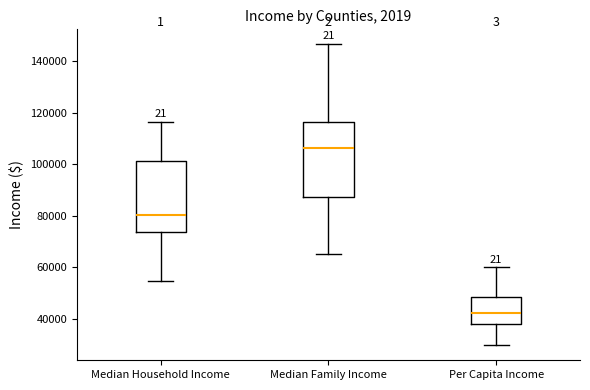

Reading left to right, read every box against the y-axis: the position of its median line, the range the box covers, and the ends of its whiskers. The values are not printed on the chart, so give them approximately, as read against the axis.

Median Household Income: median 80000, box 74000 to 102000, whiskers 54000 to 116000
Median Family Income: median 106000, box 88000 to 116000, whiskers 66000 to 146000
Per Capita Income: median 42000, box 38000 to 48000, whiskers 30000 to 60000